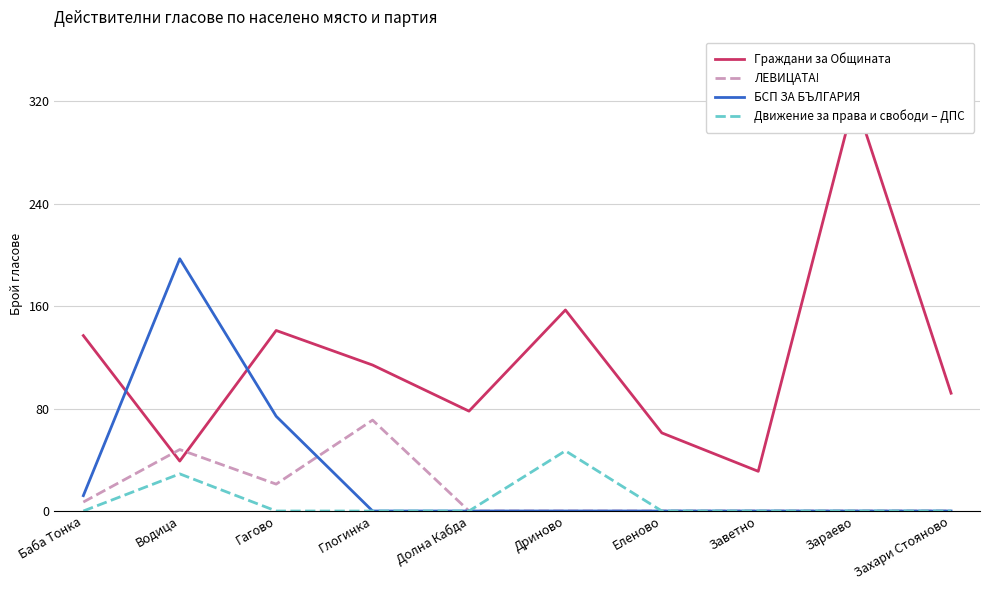

Reading left to right, list all the values displayed in this chart.

Граждани за Общината: 137	39	141	114	78	157	61	31	322	92
ЛЕВИЦАТА!: 7	48	21	71	0	0	0	0	0	0
БСП ЗА БЪЛГАРИЯ: 12	197	74	0	0	0	0	0	0	0
Движение за права и свободи – ДПС: 0	29	0	0	0	47	0	0	0	0